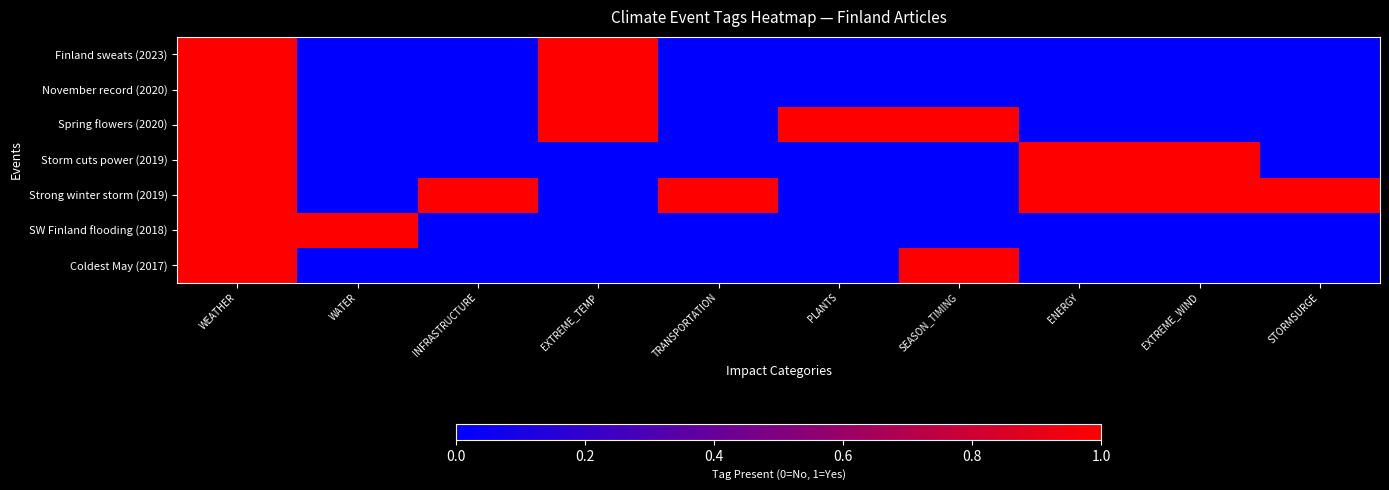

What is the total value across all series at INFRASTRUCTURE?

1